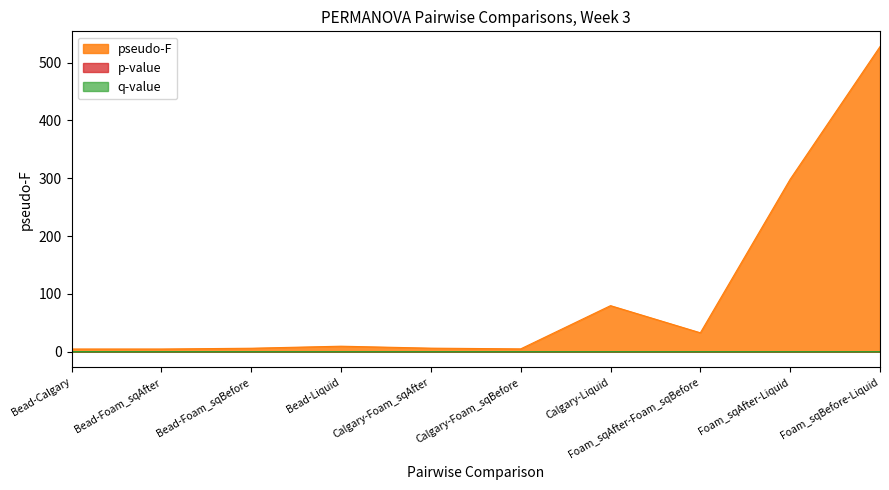

The q-value series shows 0.4 at Bead-Calgary. True or false?

False